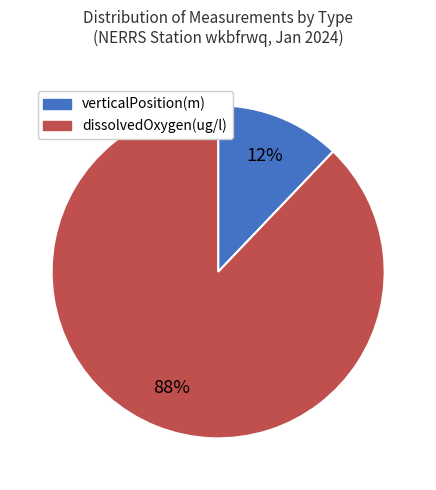

To the nearest percent, what is the average slice percentage?

50%